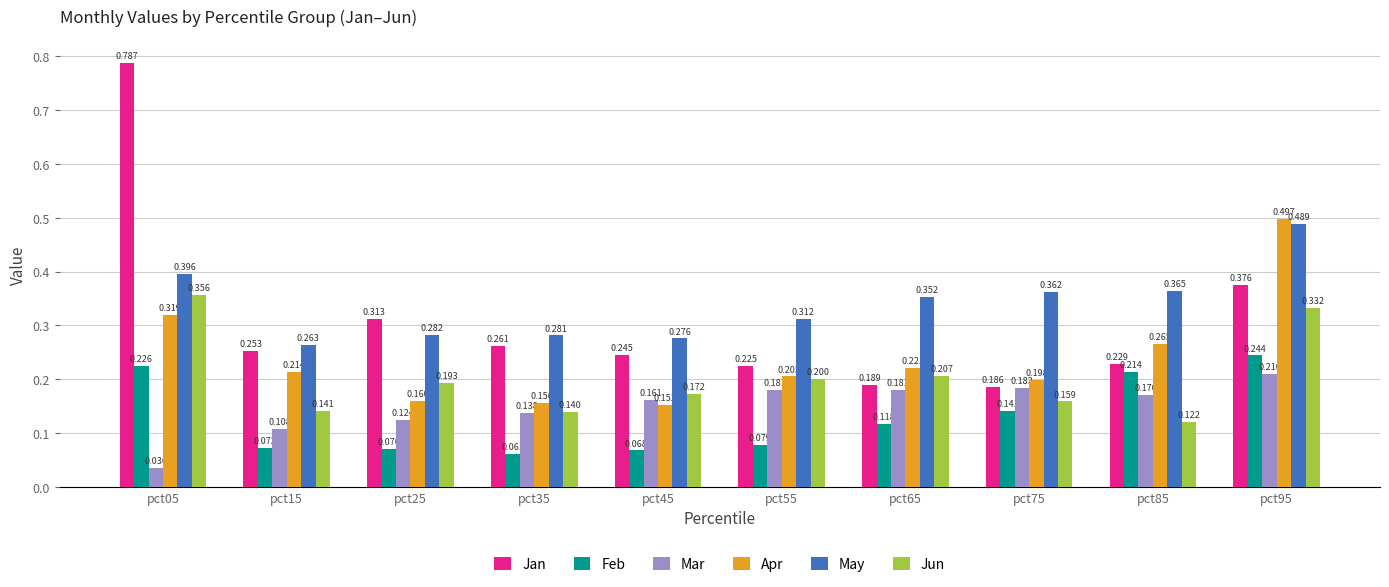

Is the value of May at pct75 greater than the value of Jan at pct15?

Yes